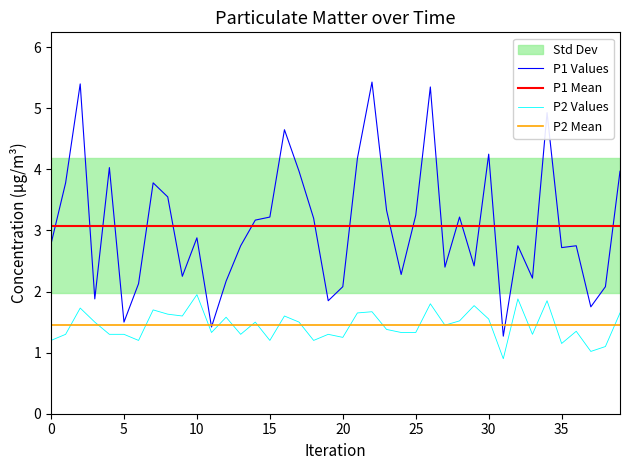

In P2, how many points are lower than both neighbors (excluding endpoints)?

12